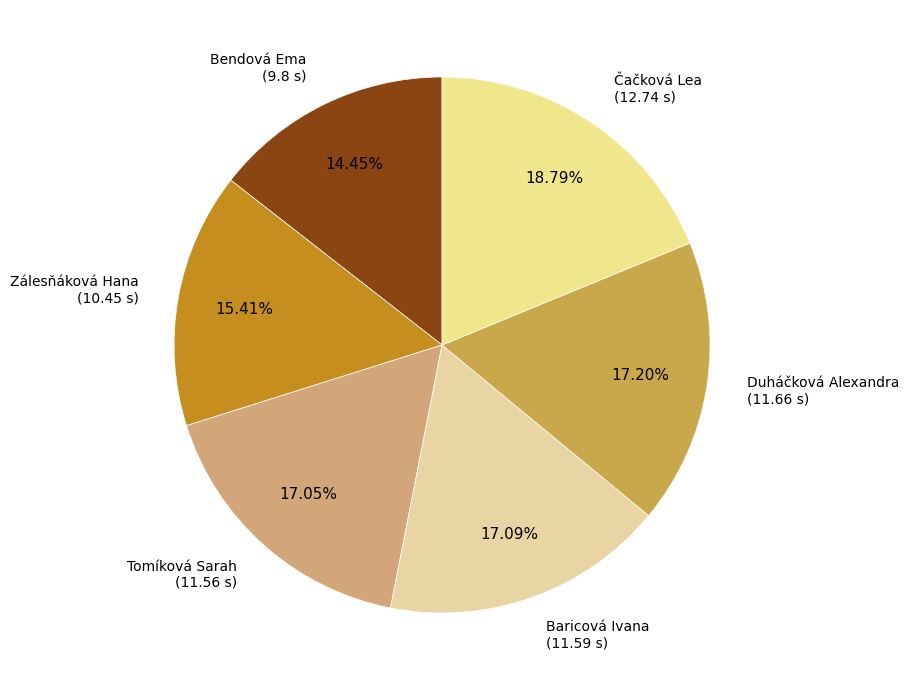

Do Duháčková Alexandra and Baricová Ivana together represent more than half of the pie?

No